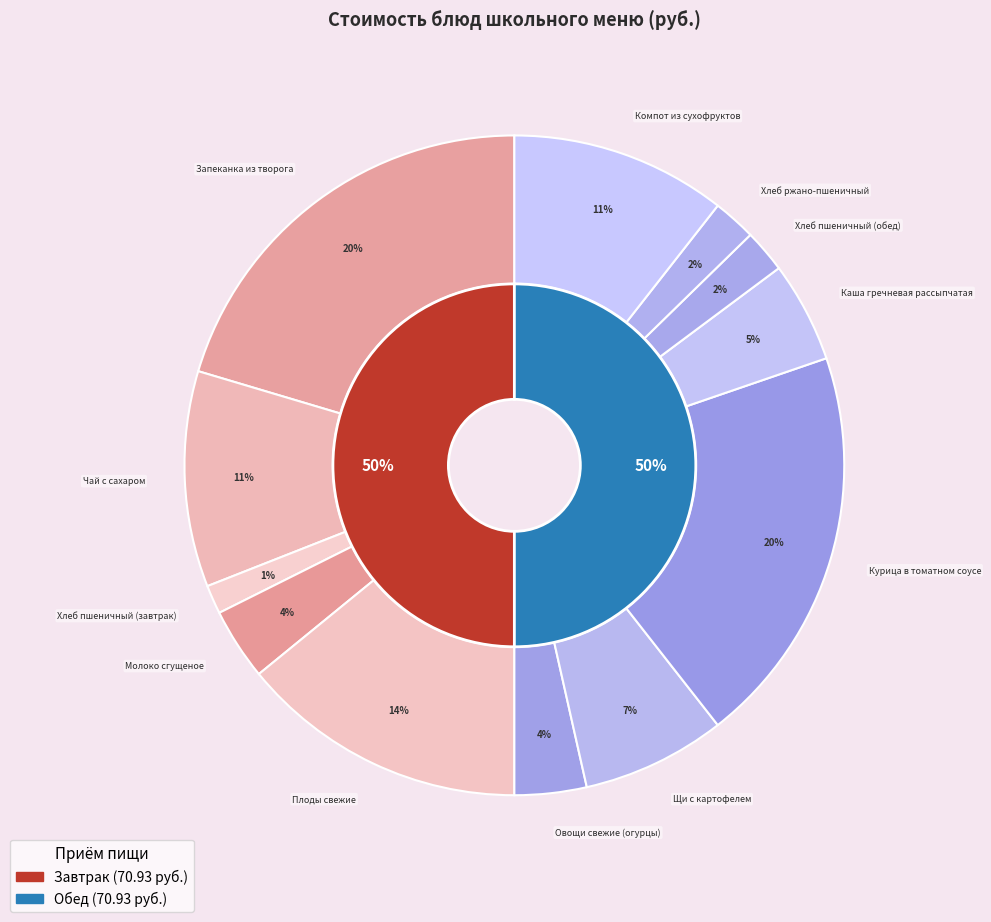

Is it true that Хлеб пшеничный (завтрак) is 1% of the pie?

True